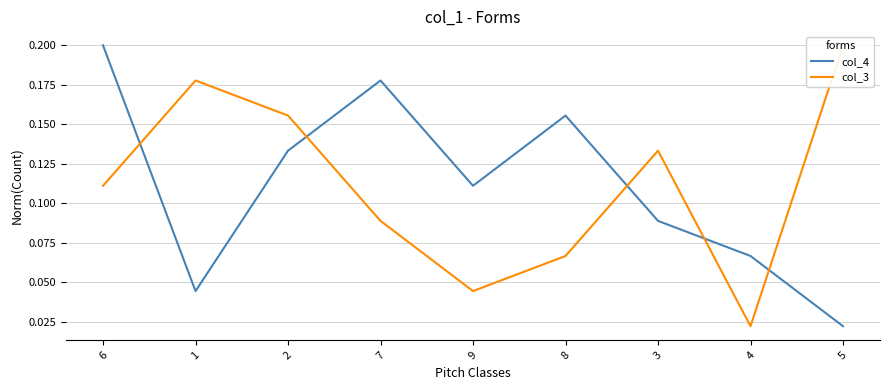

The col_4 series shows 0.2 at 9. True or false?

False